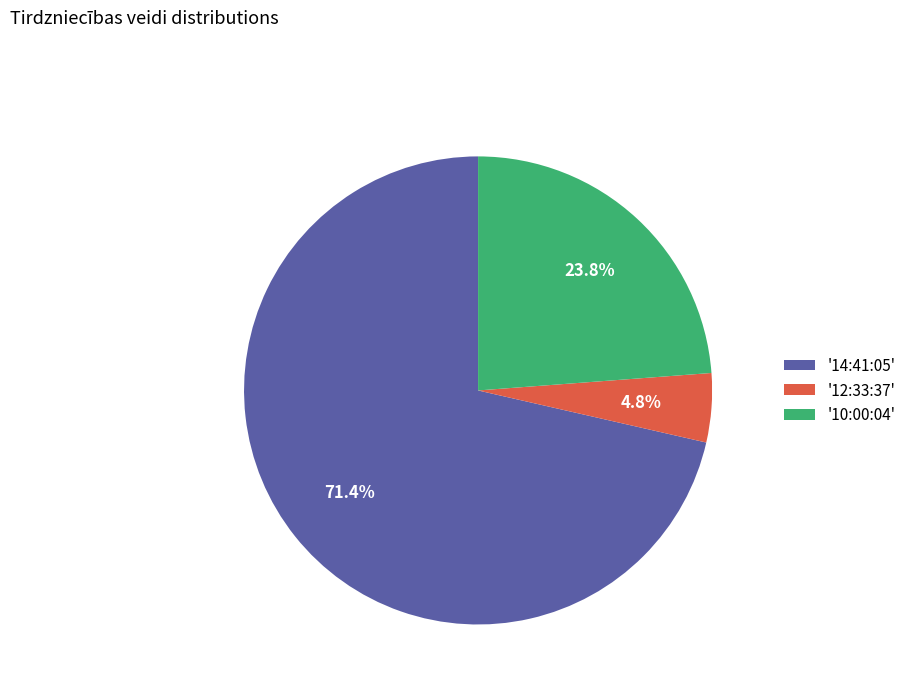

Which has a higher value, '10:00:04' or '12:33:37'?

'10:00:04'